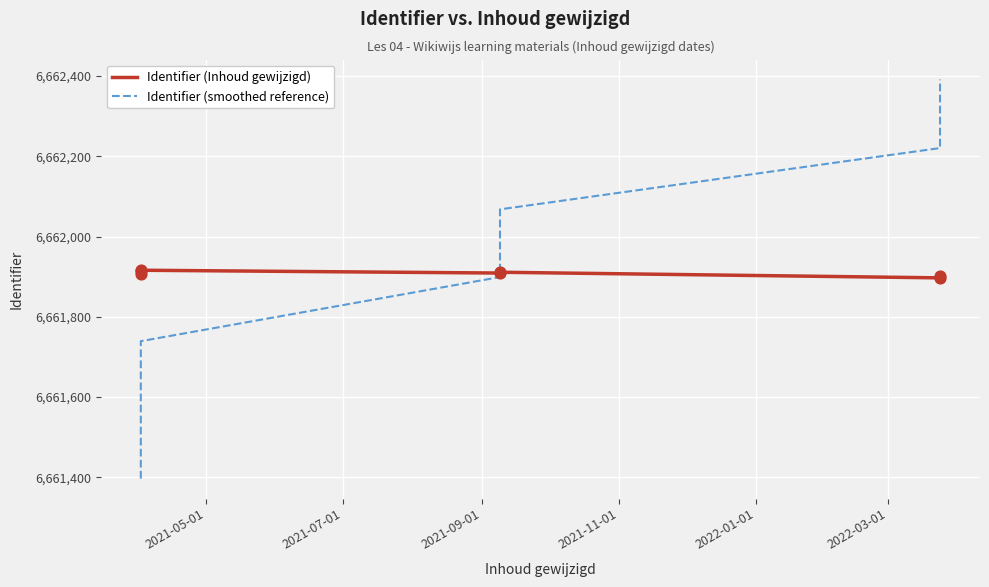

Which series contains the highest Y value?

Identifier (smoothed reference)